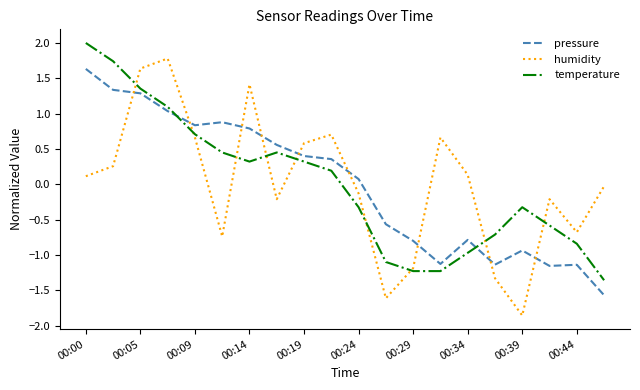

What is the highest value of the pressure series?

1.6